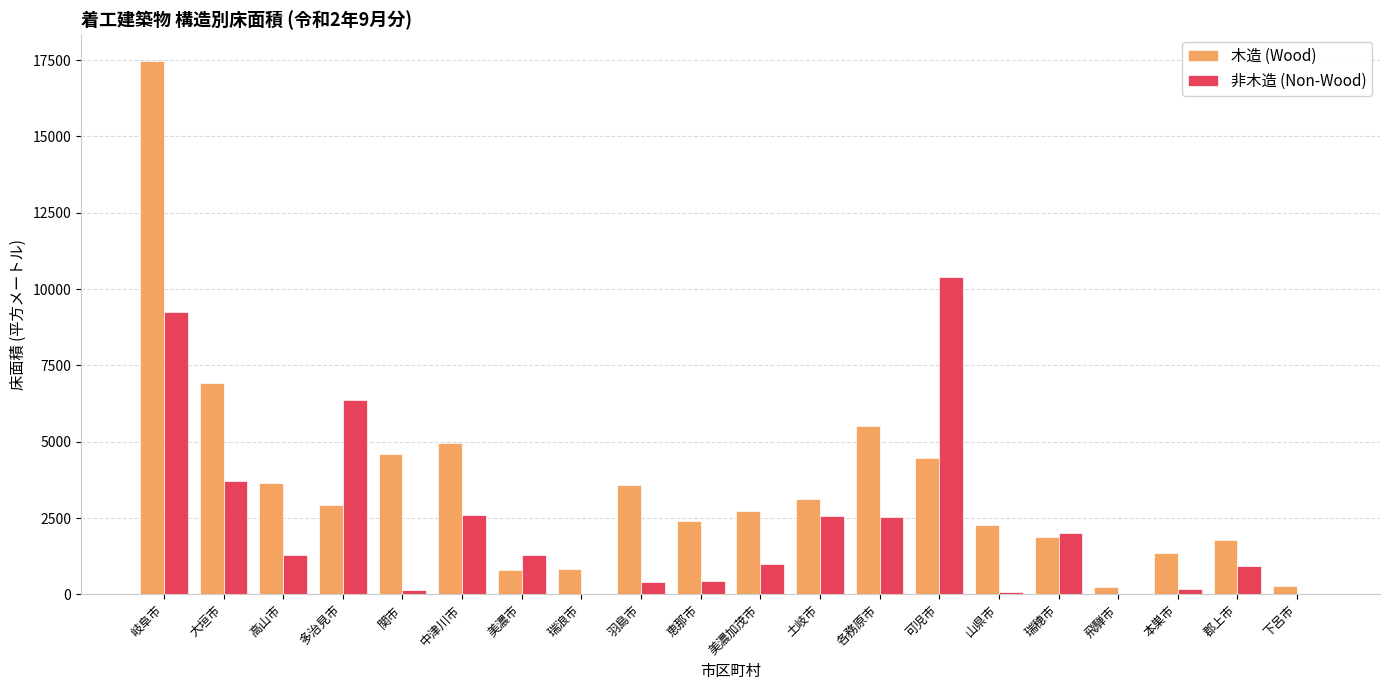

Which category has the highest value across all series?

岐阜市